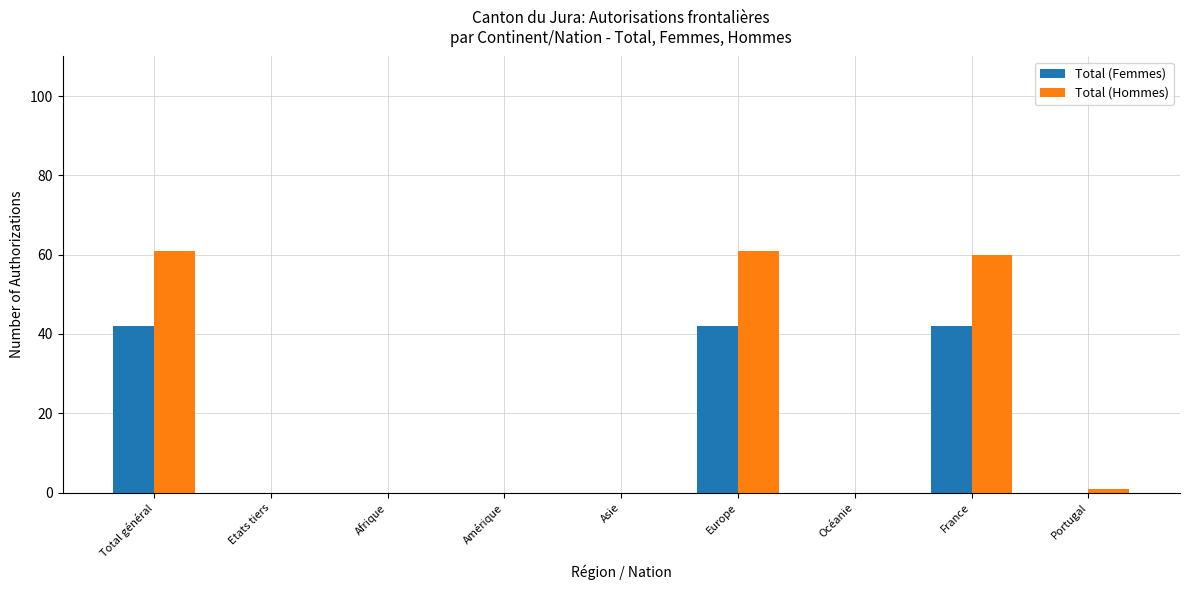

The Total (Femmes) series shows 12 at Europe. True or false?

False